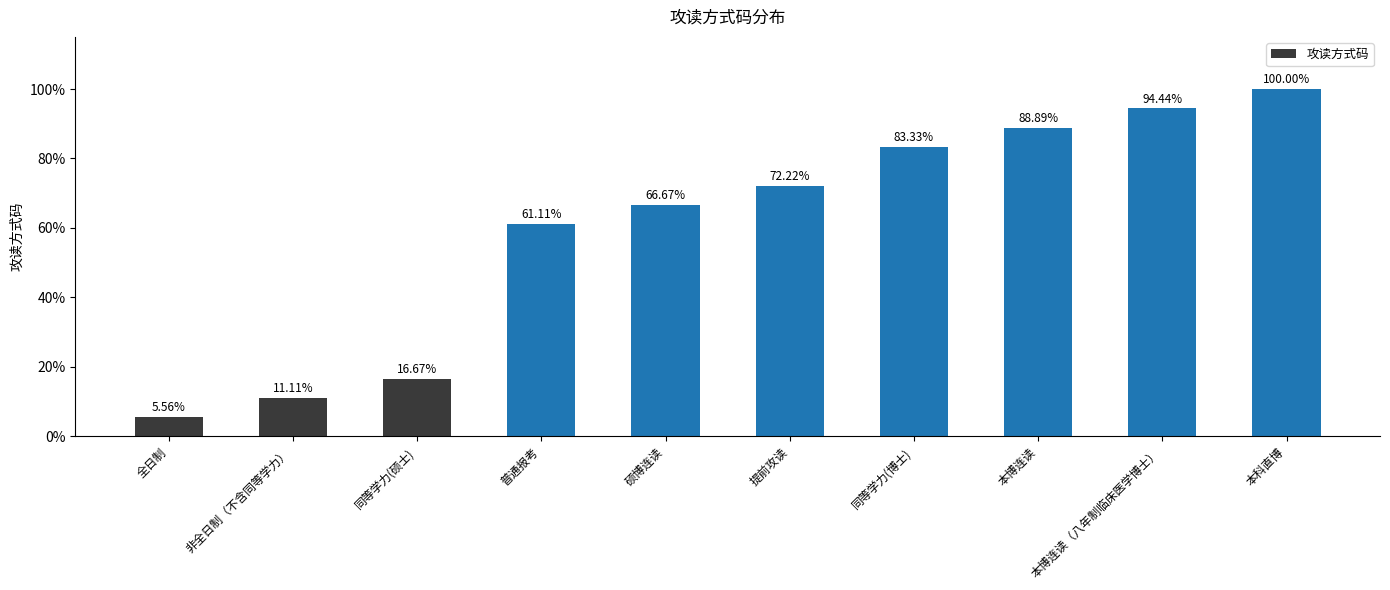

What is the difference between the second highest and minimum values?

88.9